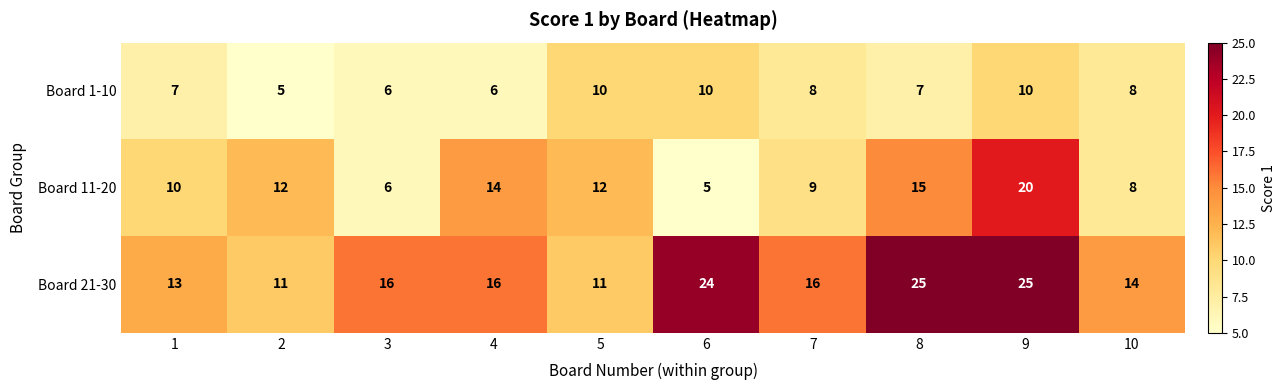

What is the sum of the Board 21-30 values at 3 and 10?

30